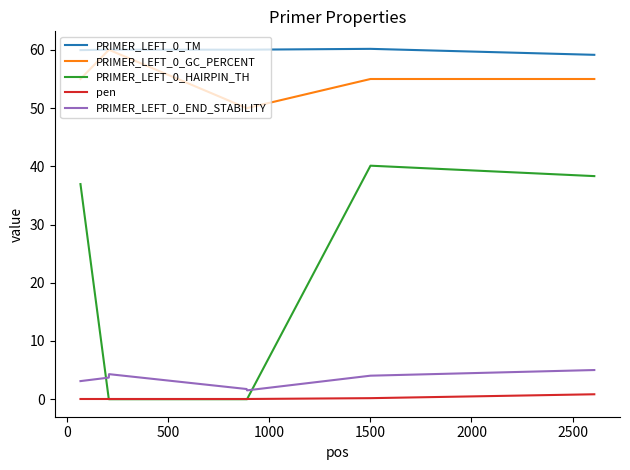

True or false: PRIMER_LEFT_0_HAIRPIN_TH and PRIMER_LEFT_0_END_STABILITY intersect in this chart.

True